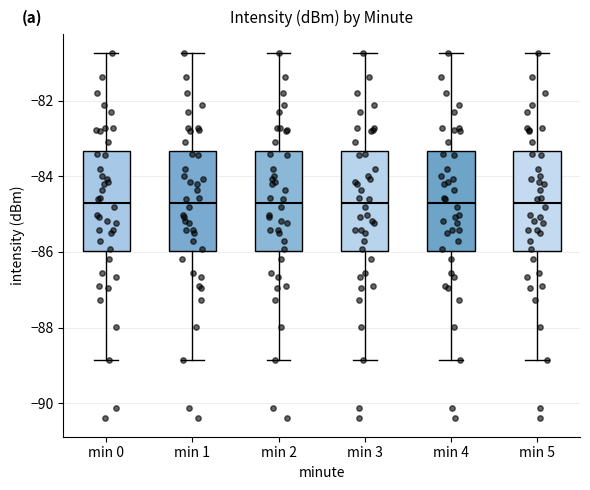

Where does the median line of the box for min 2 sit on the y-axis? The values are not printed on the chart, so give them approximately, as read against the axis.

-84.8